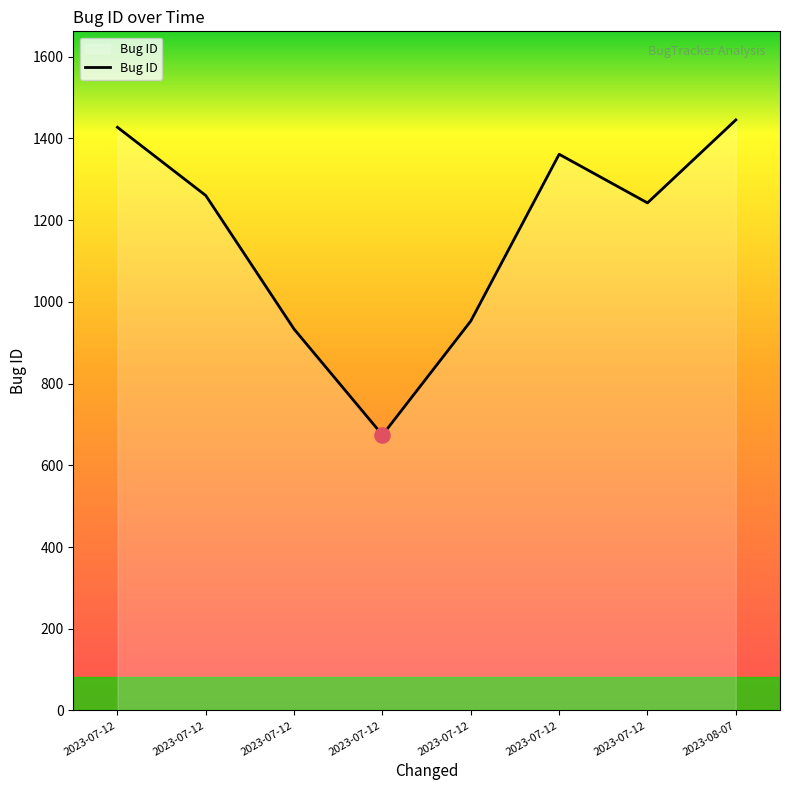

What is the ratio of the value at 2023-07-12 to the value at 2023-07-12?

0.8